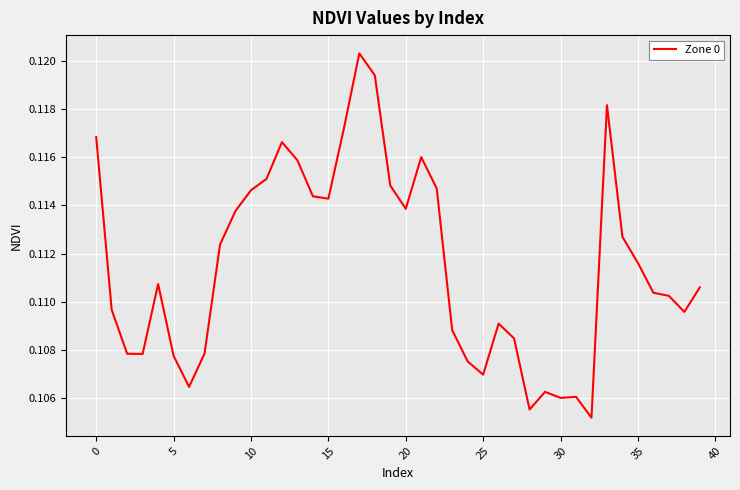

Is this an area chart (filled region under the line)?

No